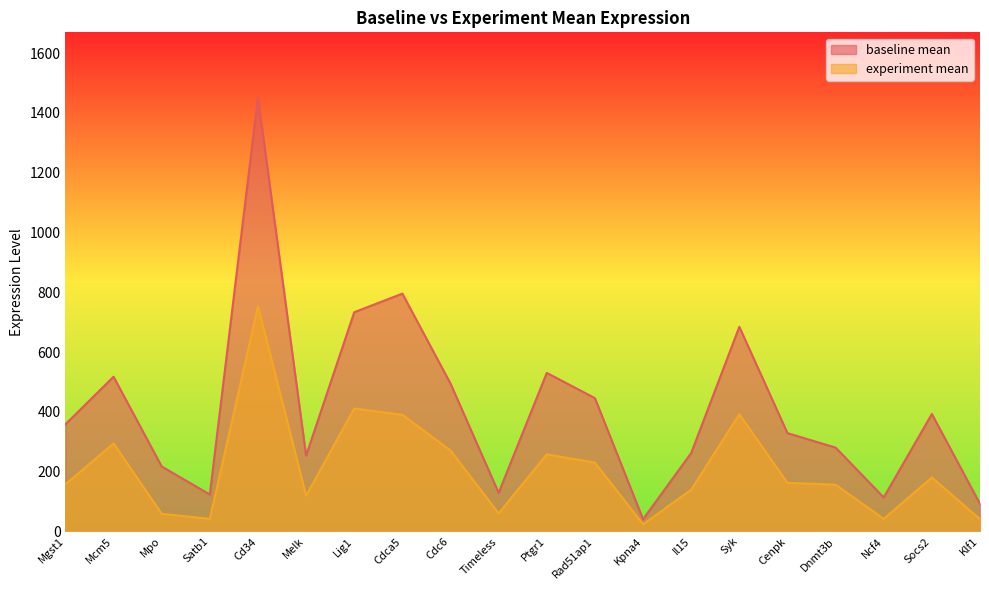

The experiment mean series shows 84.5 at Timeless. True or false?

False